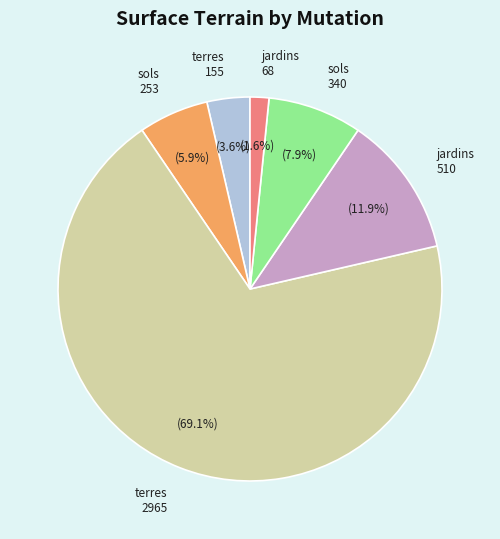

Is there a majority slice in this chart?

Yes